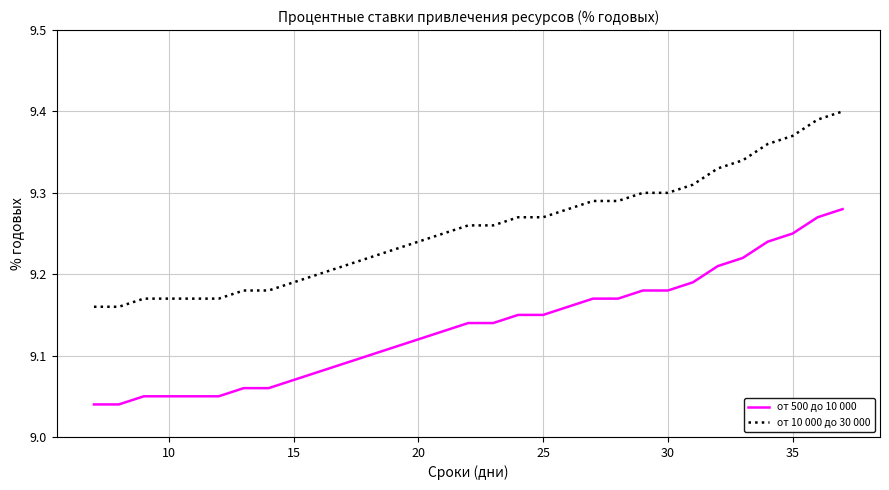

Which series has the largest total across all categories?

от 10 000 до 30 000